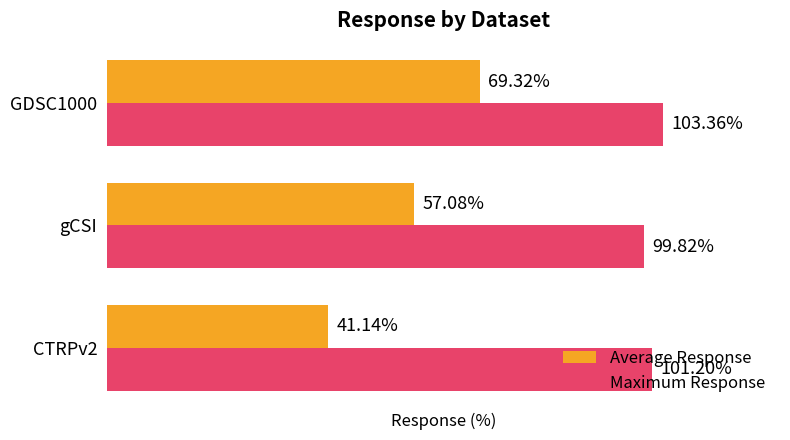

Is the value of Maximum Response at gCSI greater than the value of Average Response at gCSI?

Yes